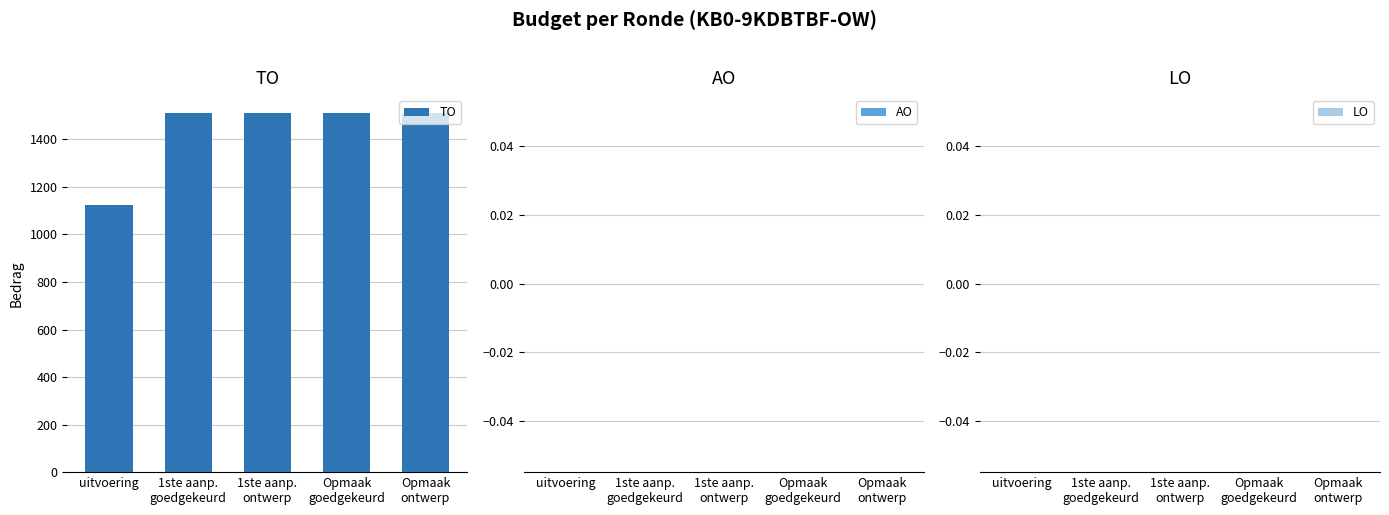

Which category has the lowest value across all series?

uitvoering